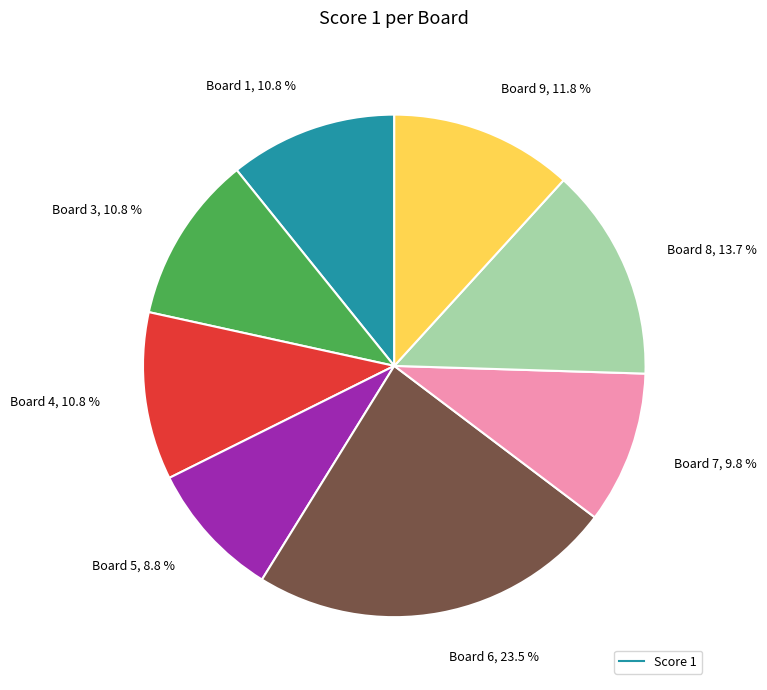

How many segments does this pie chart have?

8